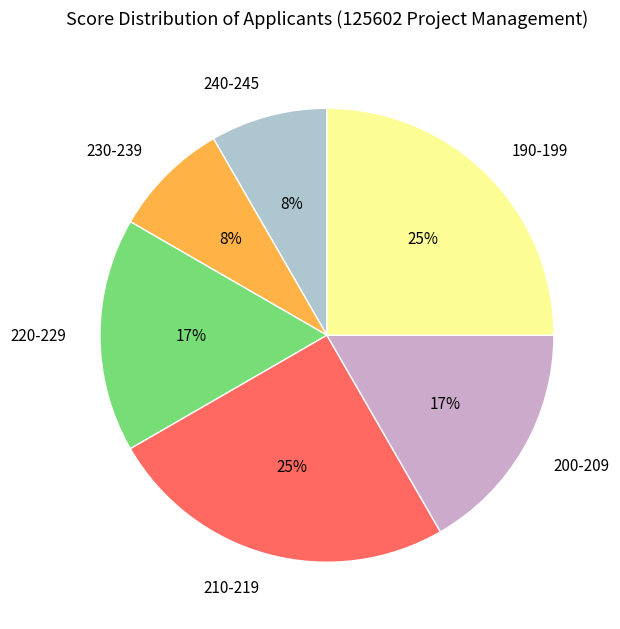

Is there a majority slice in this chart?

No